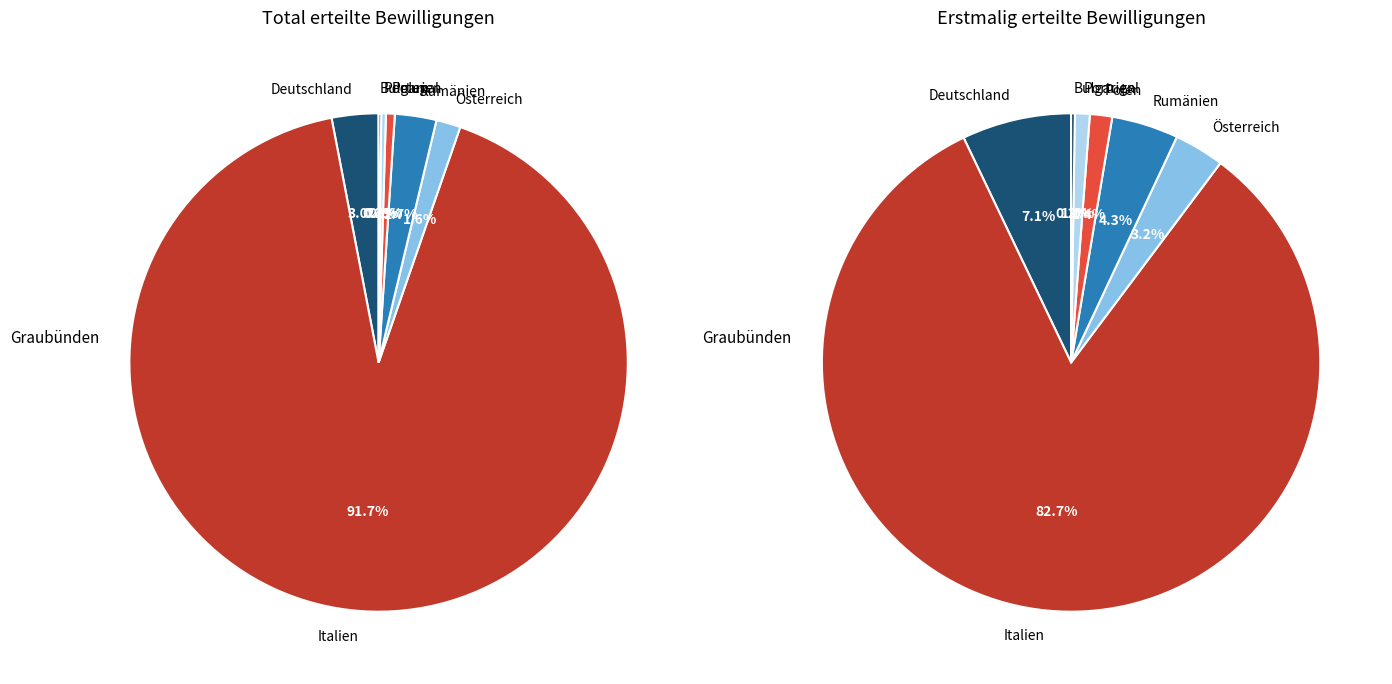

To the nearest percent, what is the difference between the largest and smallest slice percentages?

91%